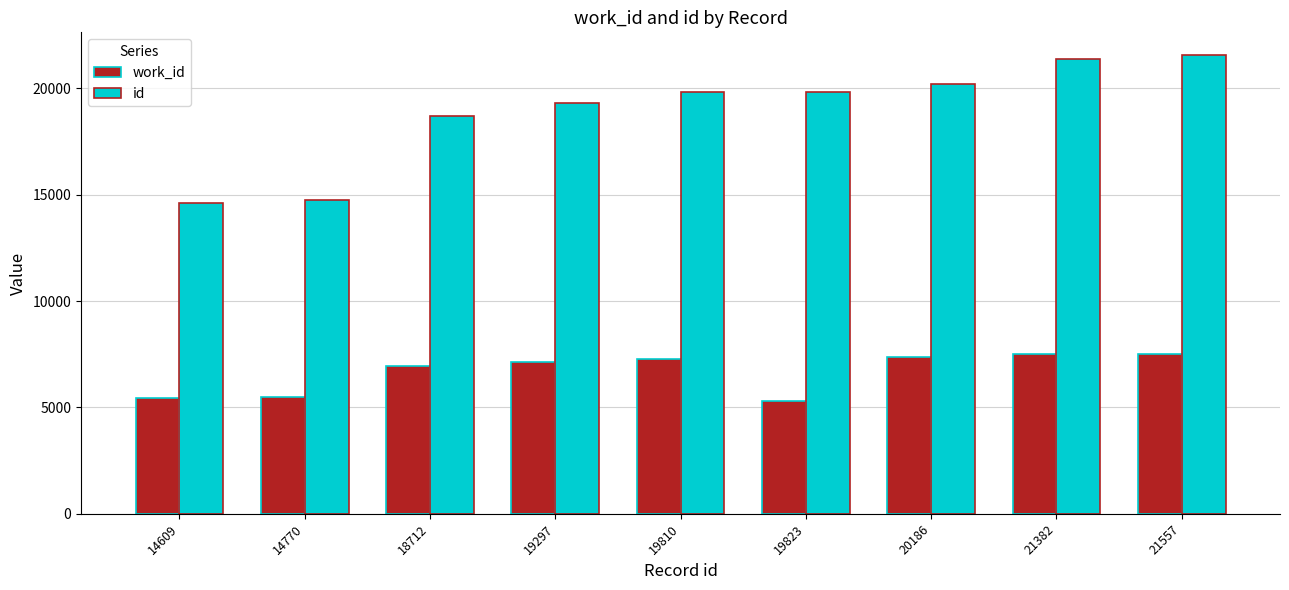

True or false: id has a value of 31190 at 21557.

False